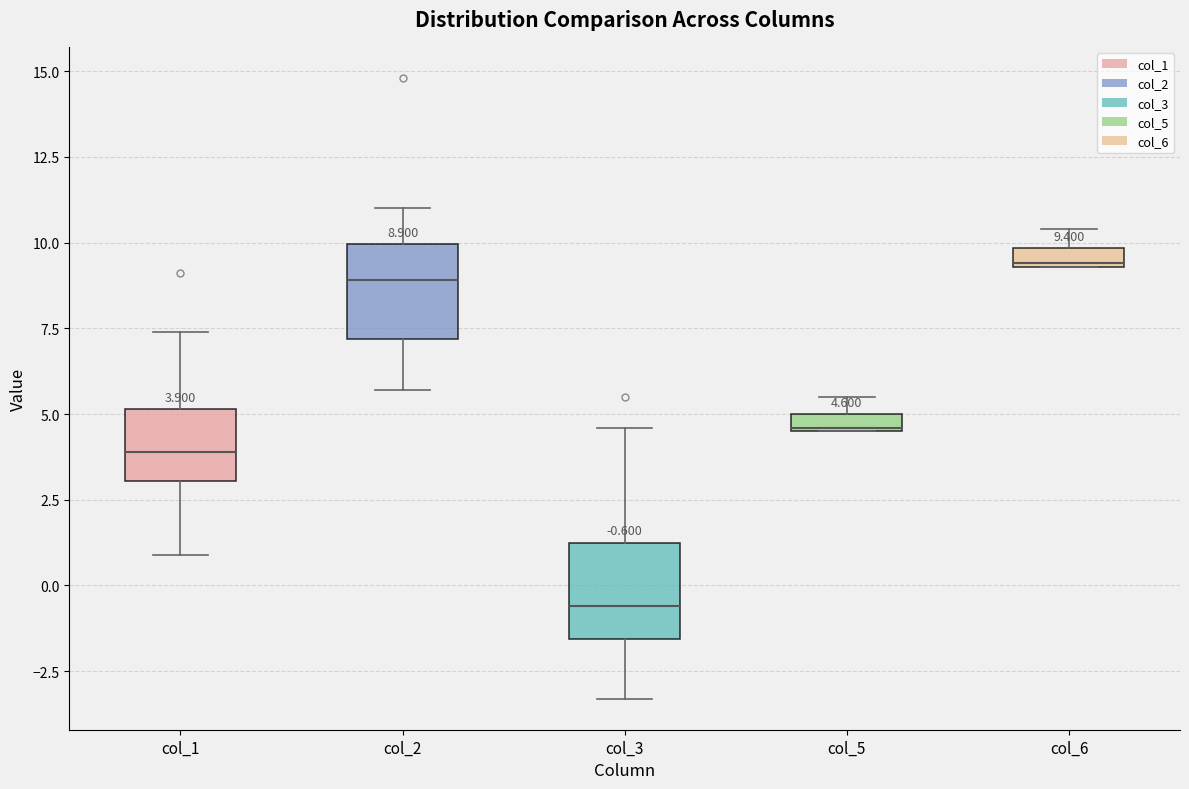

Which box has the lowest median line?

col_3